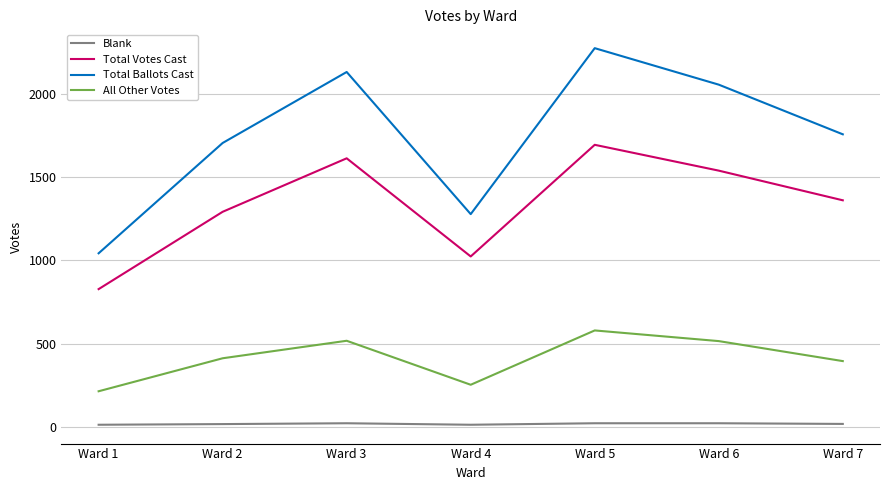

Which series has the largest total across all categories?

Total Ballots Cast